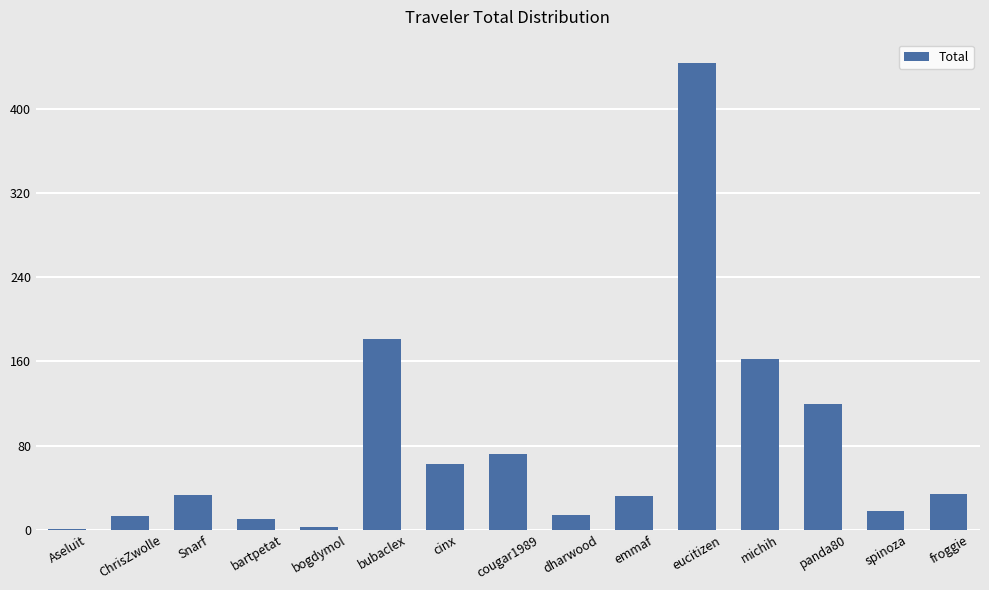

What is the sum of the values at bartpetat and panda80?

129.6